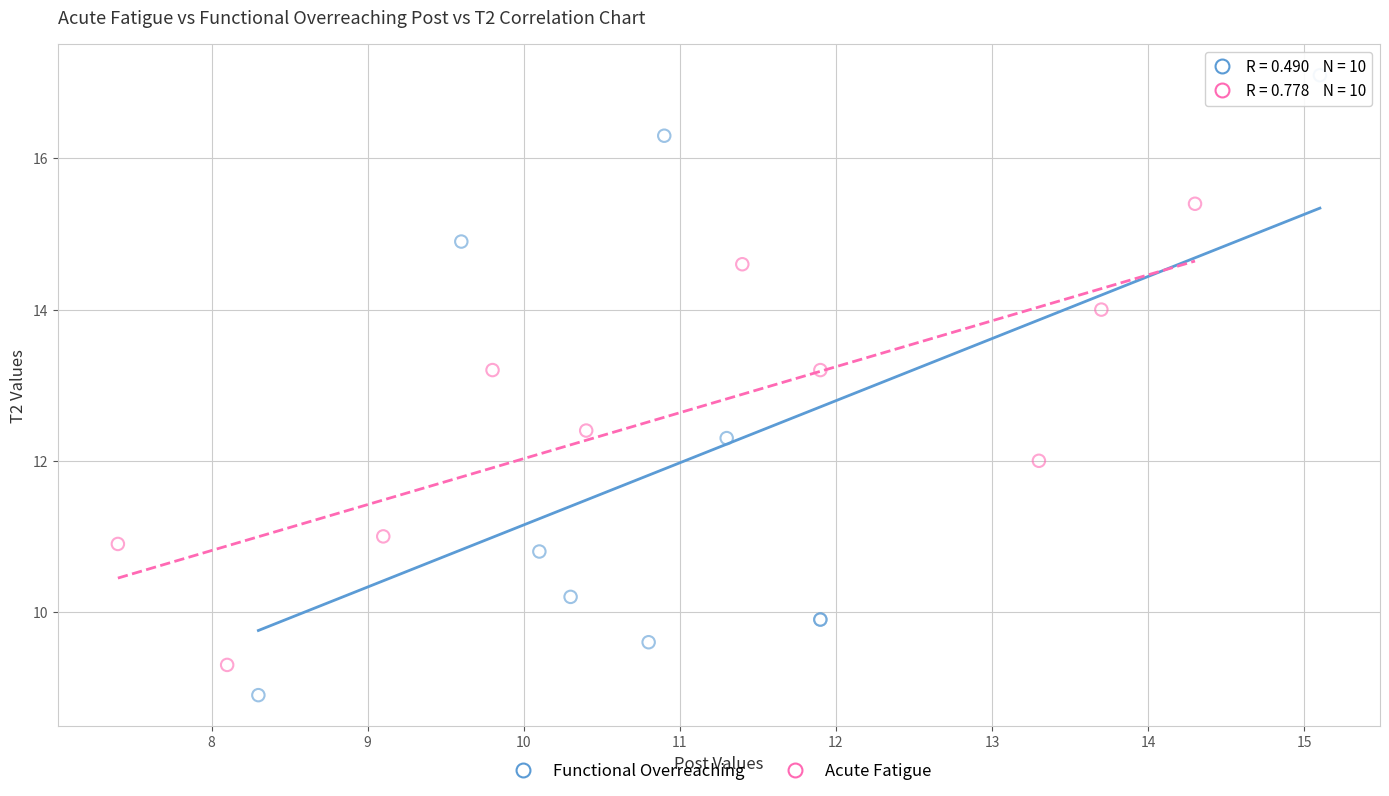

Which series has the widest spread of Y values?

Functional Overreaching